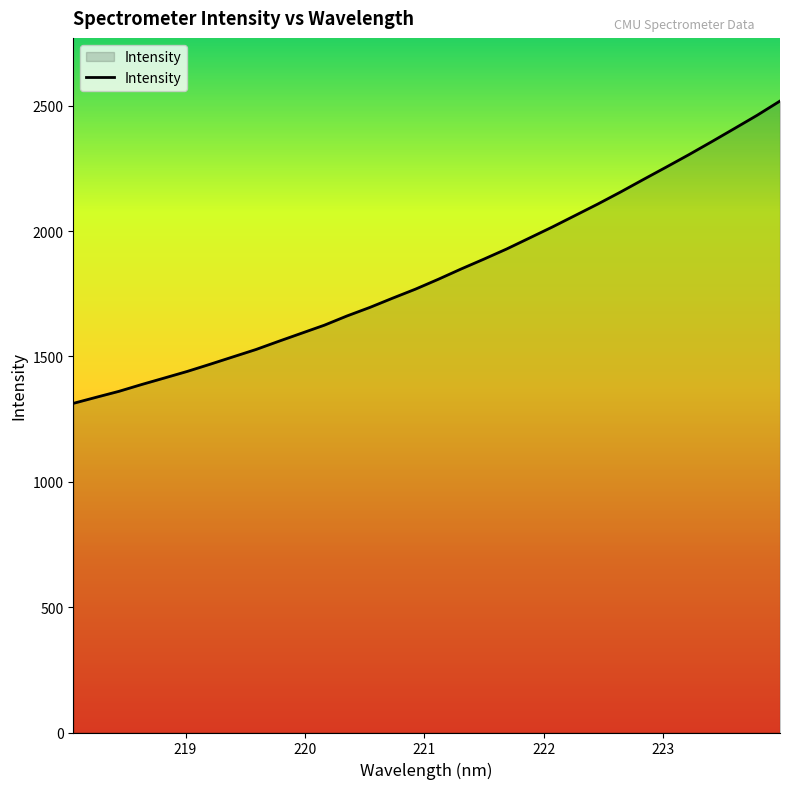

What is the difference between the maximum and minimum values?

1206.0